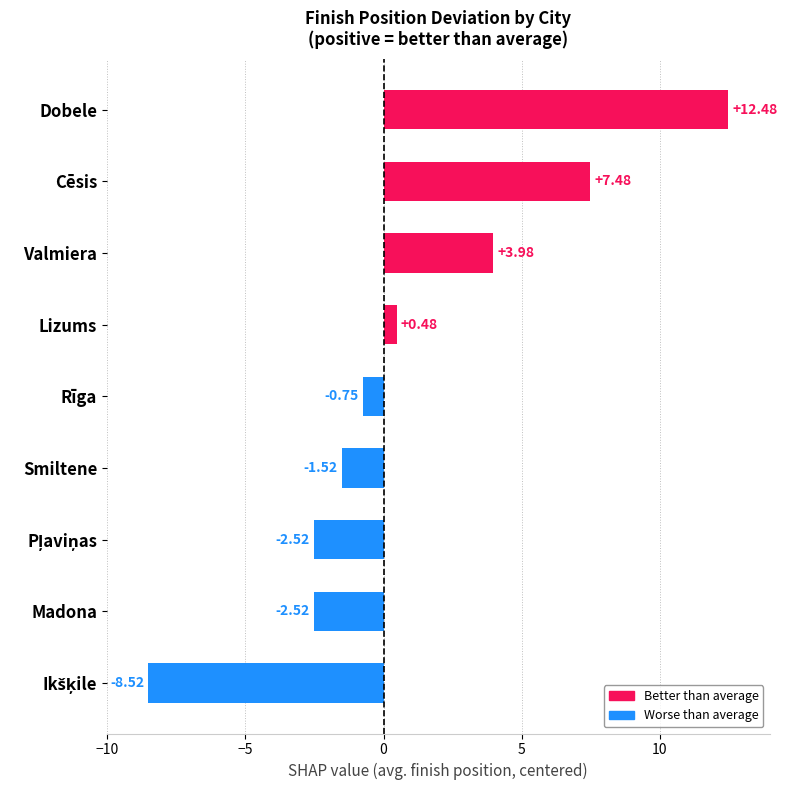

Which label corresponds to the largest value in the chart?

Dobele